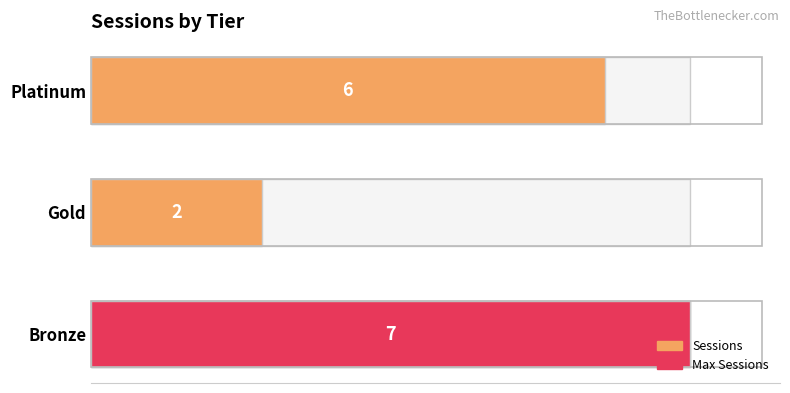

What is the value of the 3rd bar from the left?

6